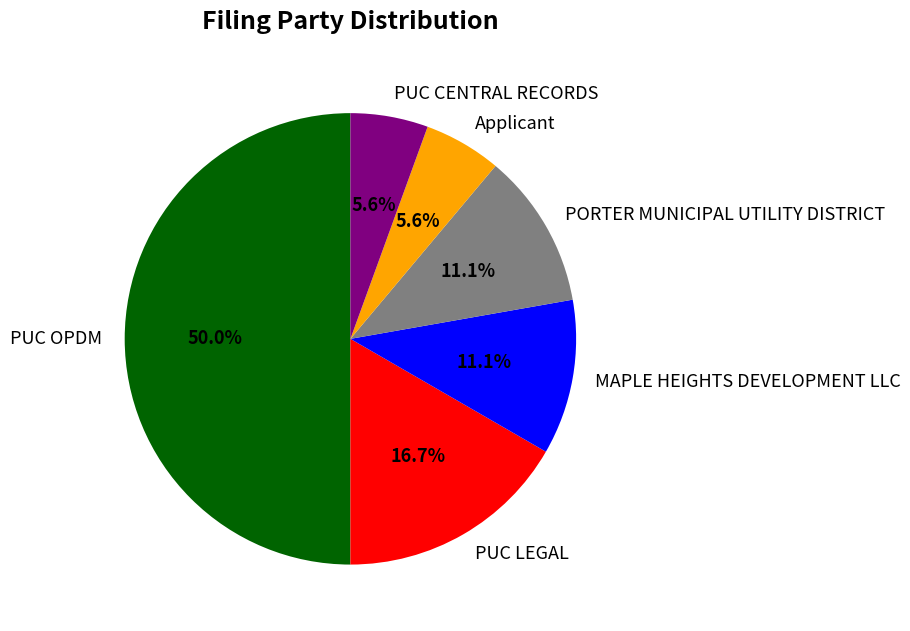

To the nearest percent, what is the average slice percentage?

17%